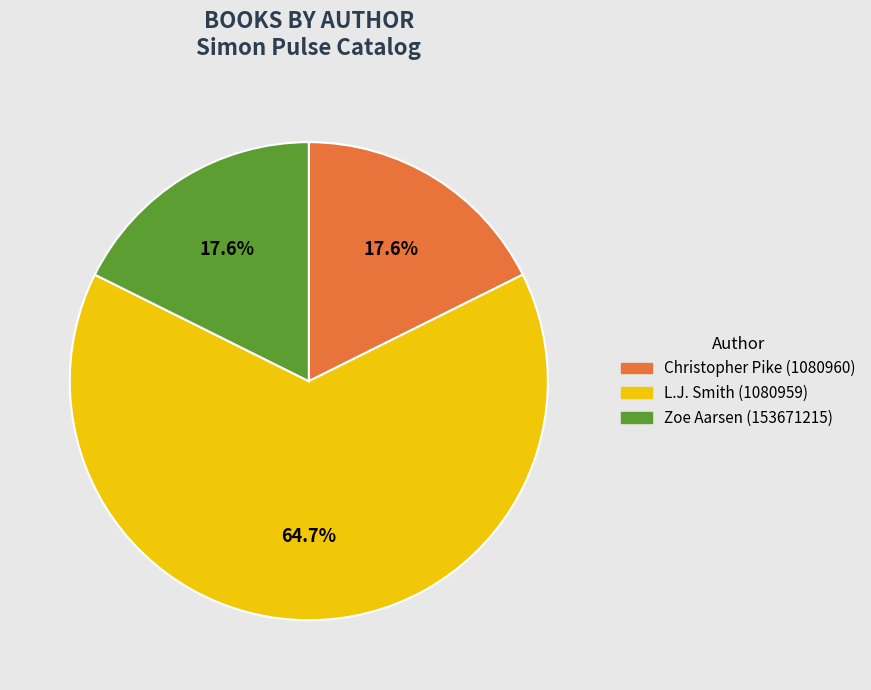

How many slices are in this pie chart?

3